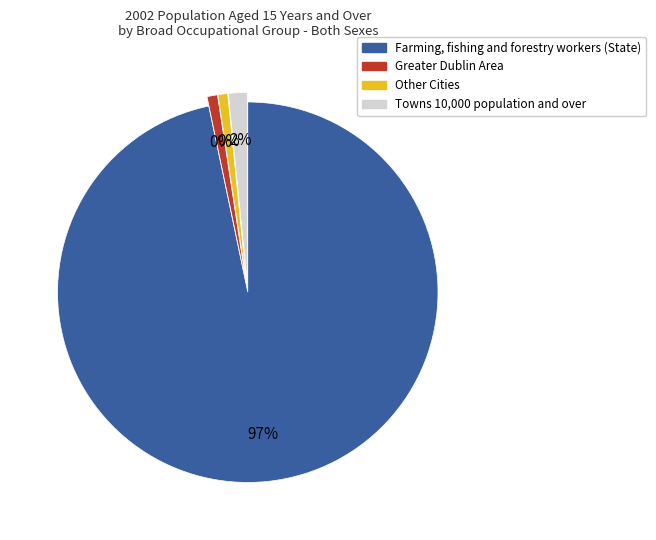

Which slice is the smallest?

Other Cities